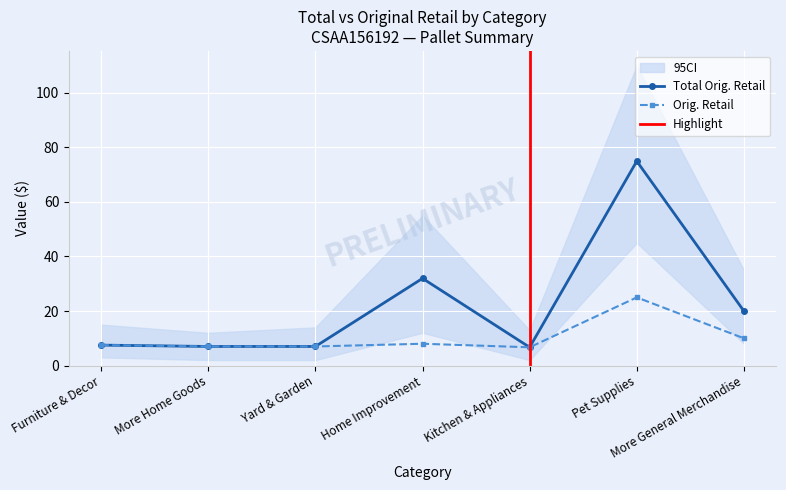

At Yard & Garden, list the series in order from smallest to largest.

Total Orig. Retail, Orig. Retail